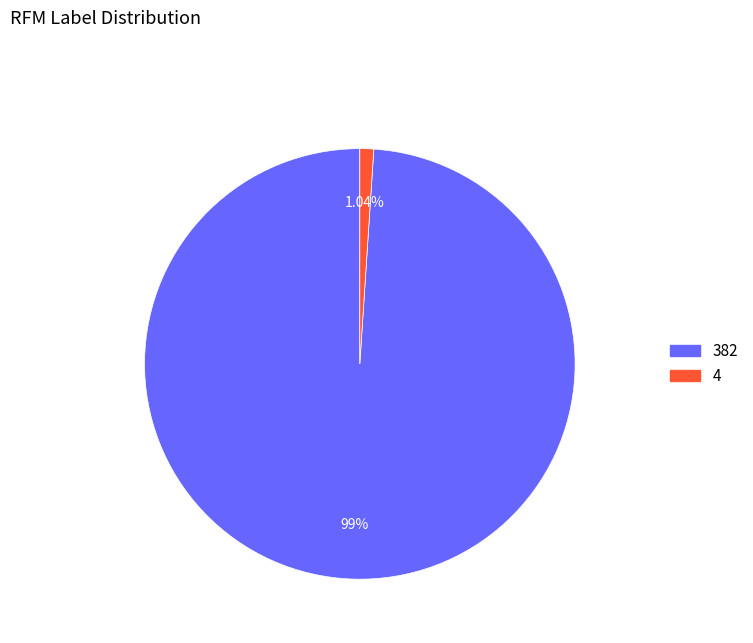

Which has a higher value, 4 or 382?

382